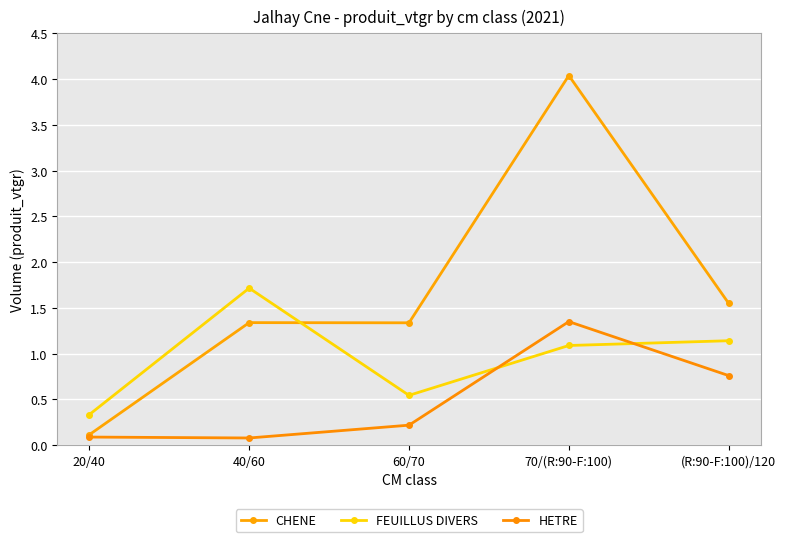

At which category is the sum across all series the highest?

70/(R:90-F:100)